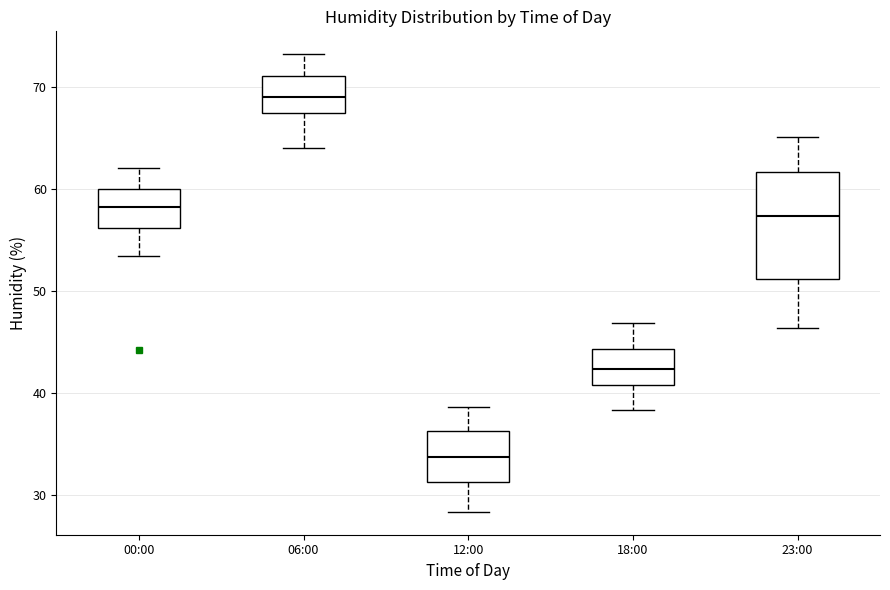

Reading left to right, read every box against the y-axis: the position of its median line, the range the box covers, and the ends of its whiskers. The values are not printed on the chart, so give them approximately, as read against the axis.

00:00: median 58, box 56 to 60, whiskers 53 to 62
06:00: median 69, box 67 to 71, whiskers 64 to 73
12:00: median 34, box 31 to 36, whiskers 28 to 39
18:00: median 42, box 41 to 44, whiskers 38 to 47
23:00: median 57, box 51 to 62, whiskers 46 to 65